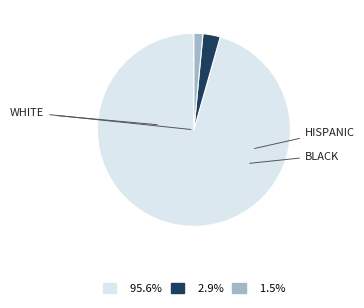

Is there any slice that represents more than half of the pie?

Yes